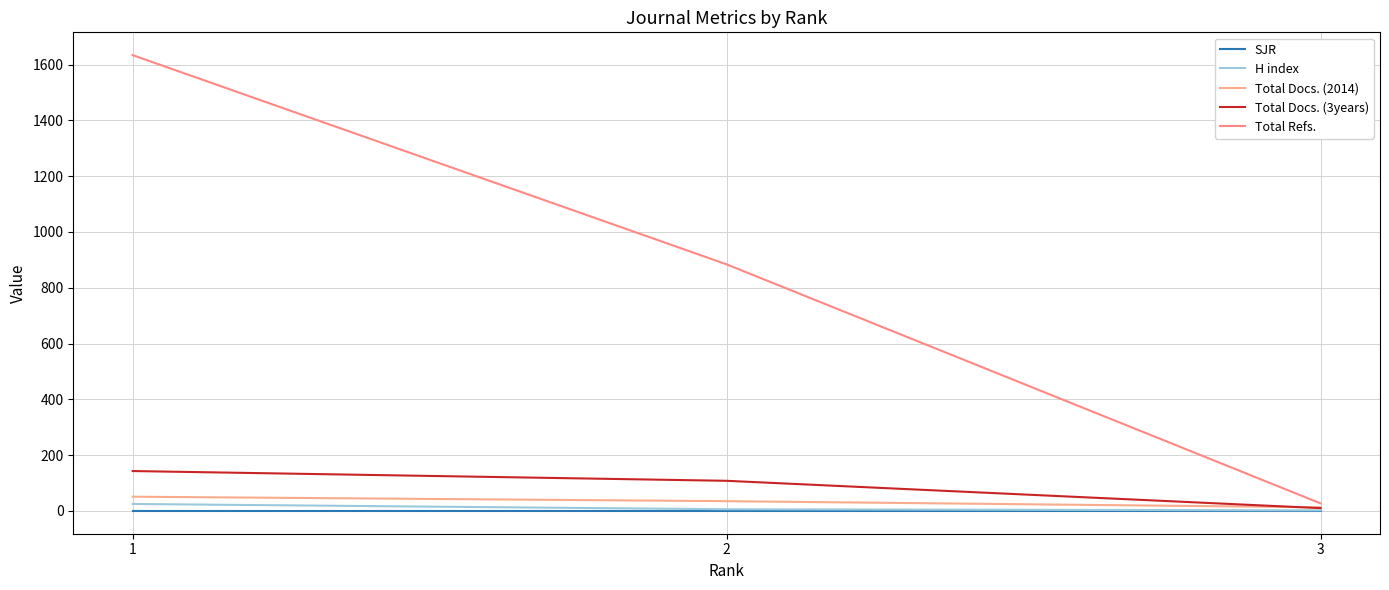

At which label is Total Refs. closest to 830?

2